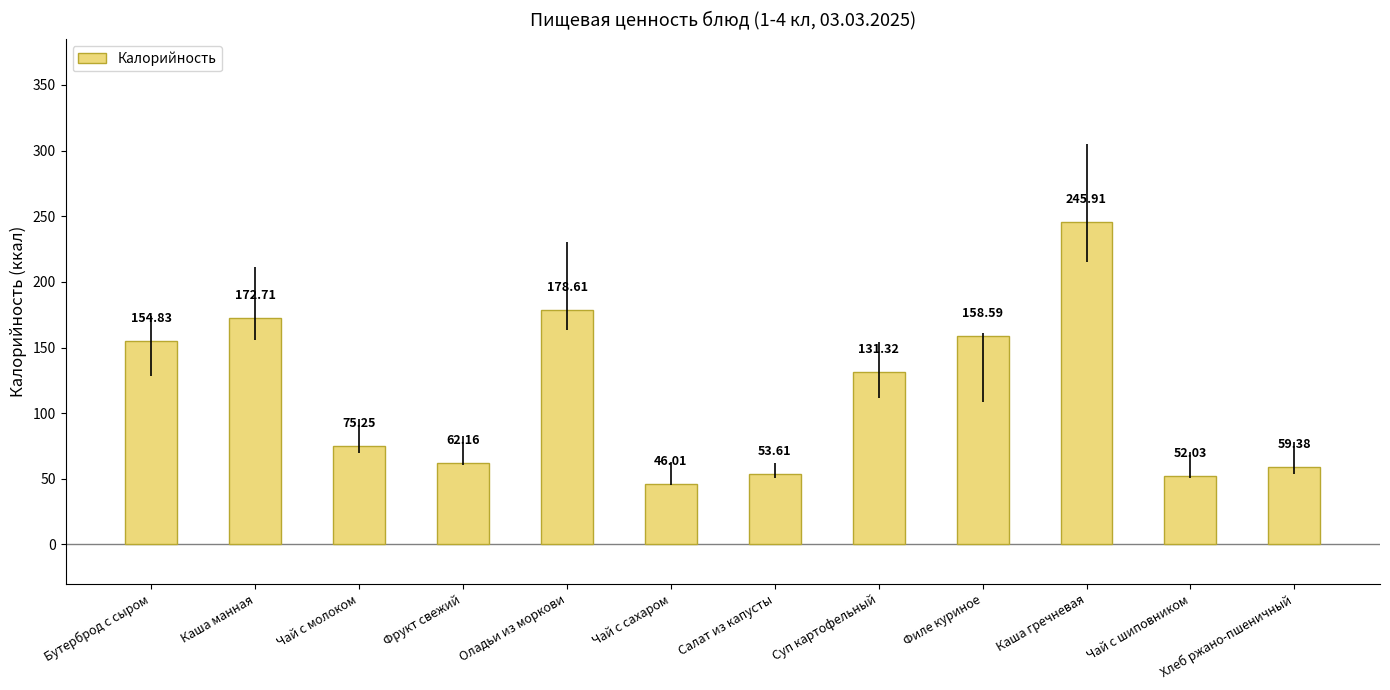

Which category has the lowest value across all series?

Чай с сахаром